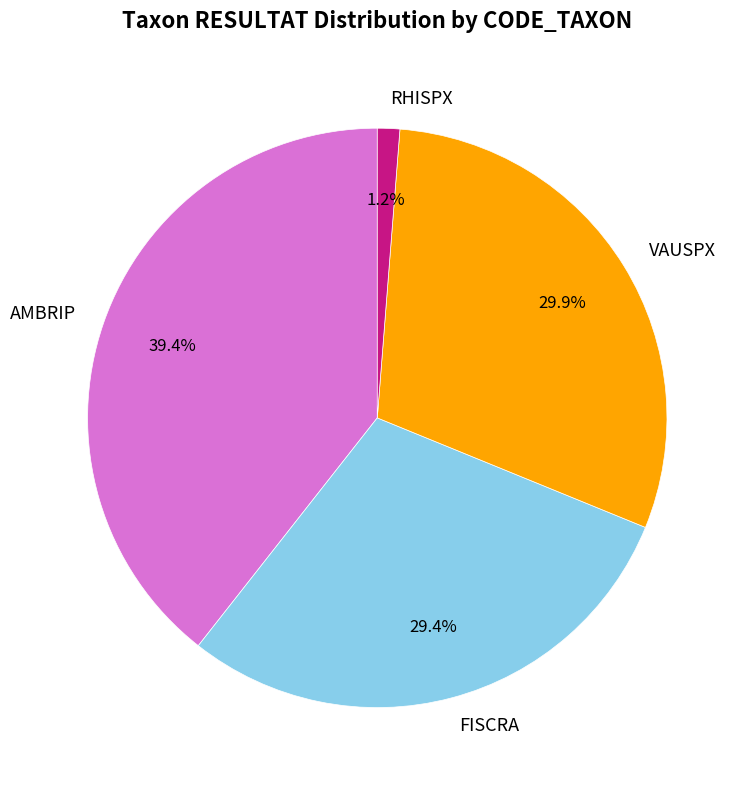

What is the largest slice in the pie chart?

AMBRIP